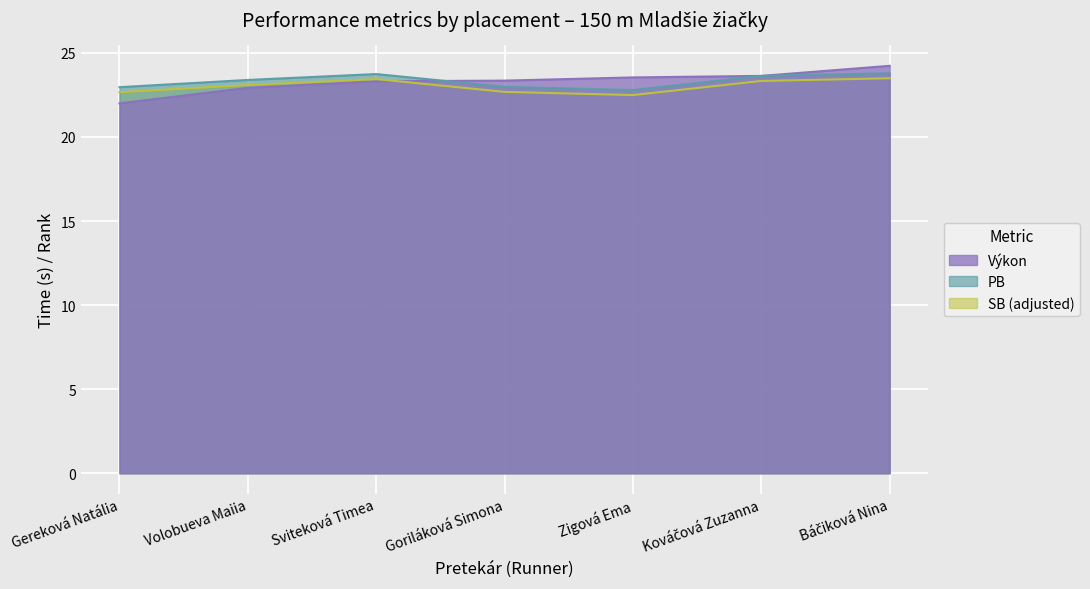

How many times do PB and Výkon cross each other?

1